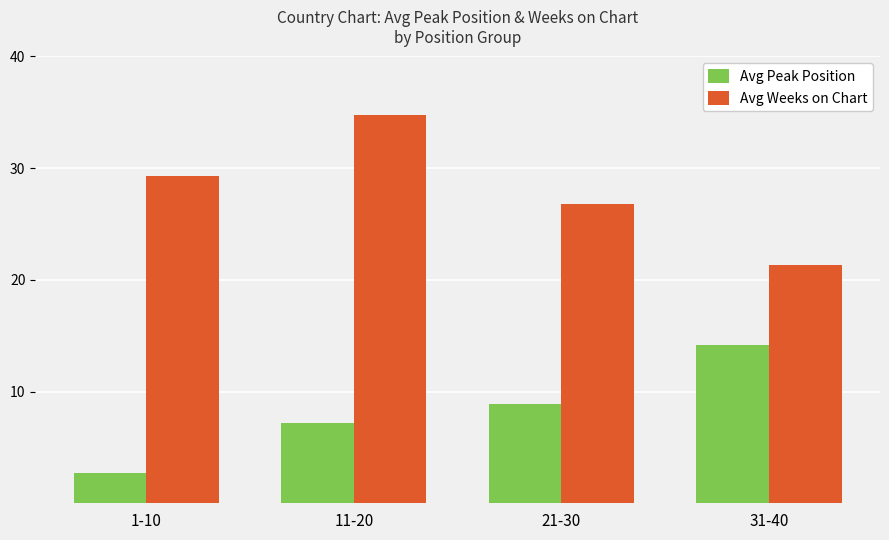

What is the difference between the second highest and minimum values in the Avg Peak Position series?

6.2